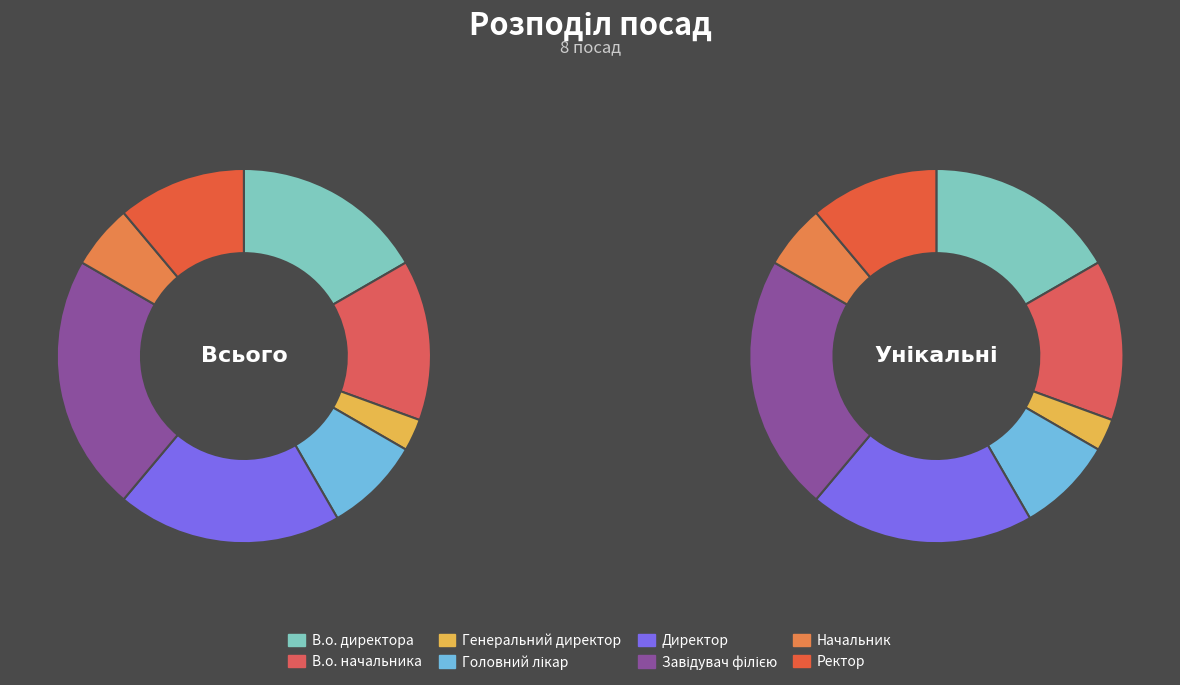

To the nearest percent, what is the average slice percentage?

12%